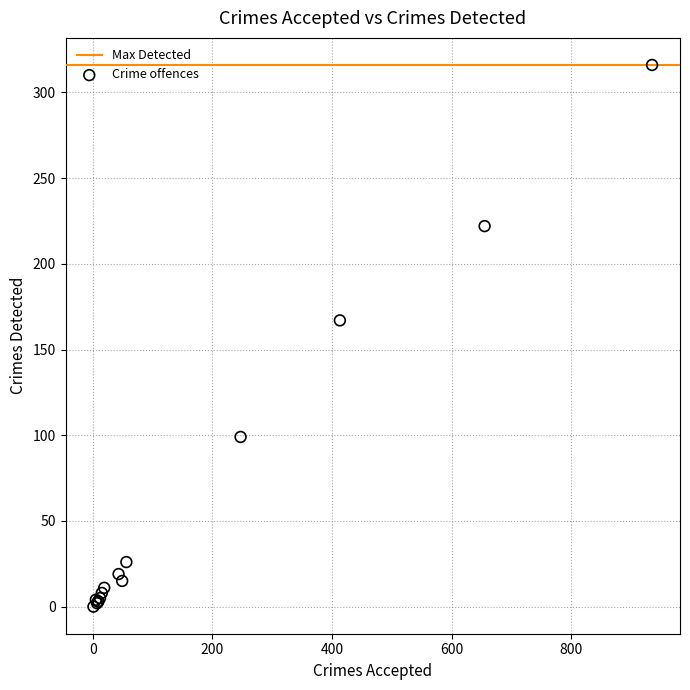

What Y value in the scatter plot is closest to 158?

167